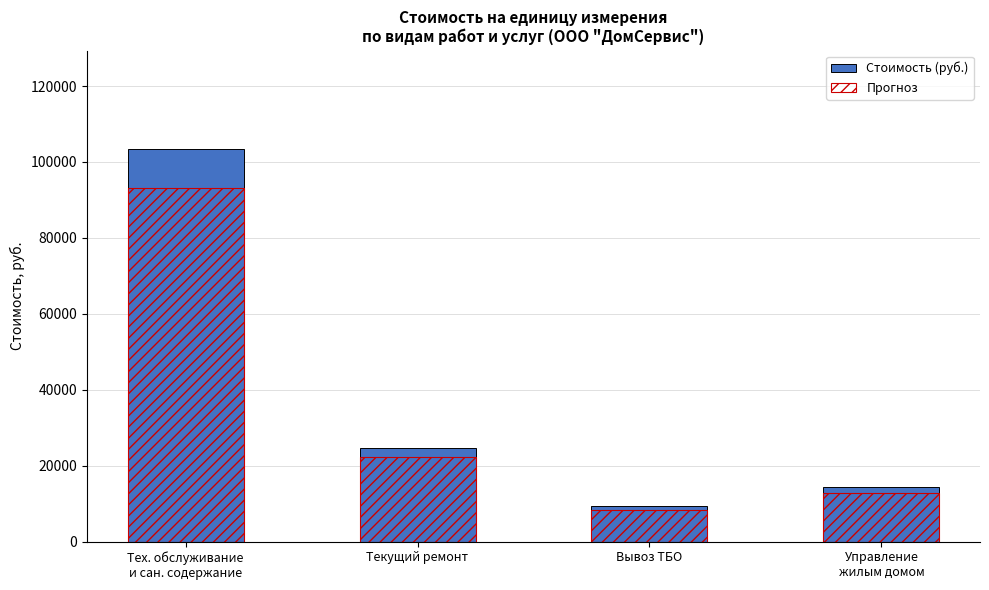

Does the chart contain any negative values?

No